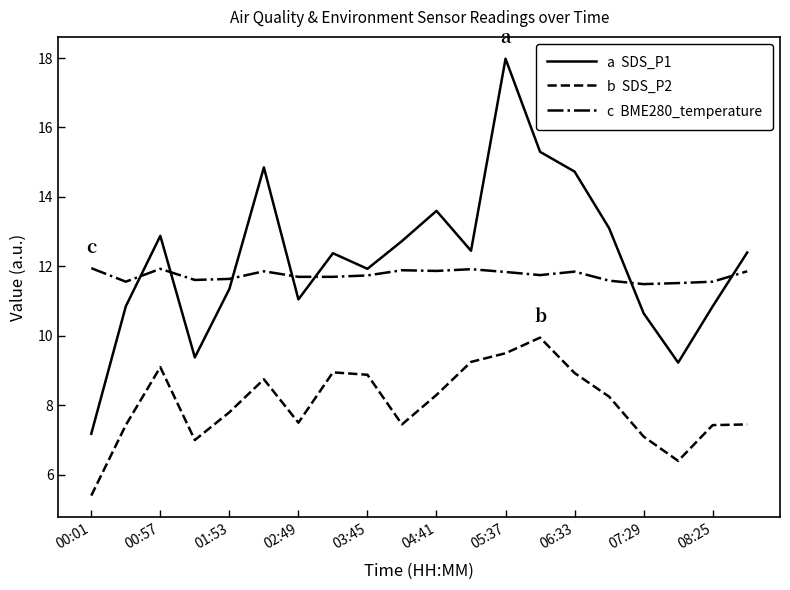

What is the smallest value displayed?

5.4